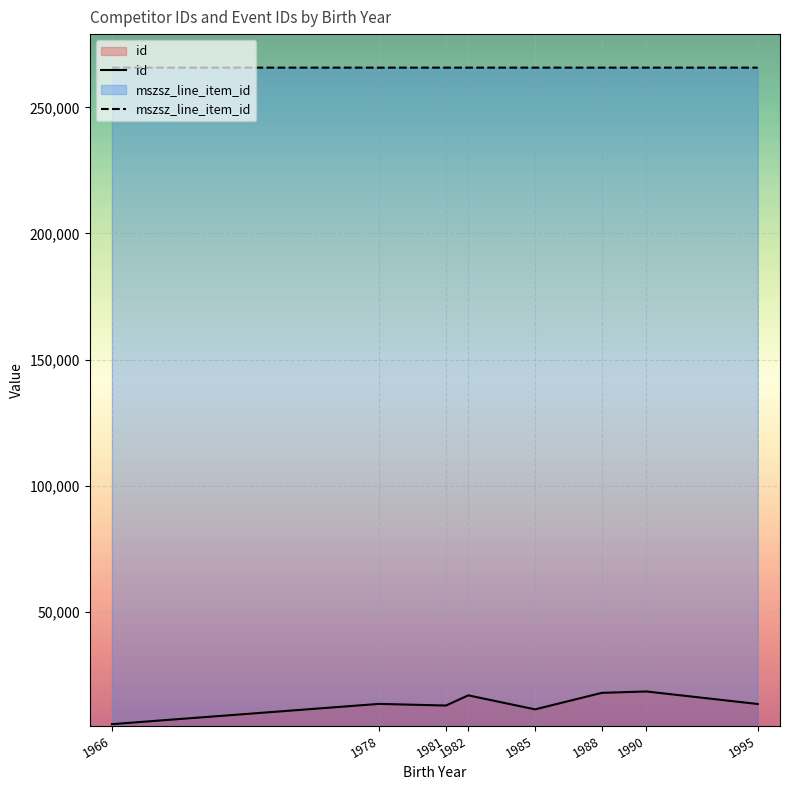

What is the maximum value for id?

18424.0